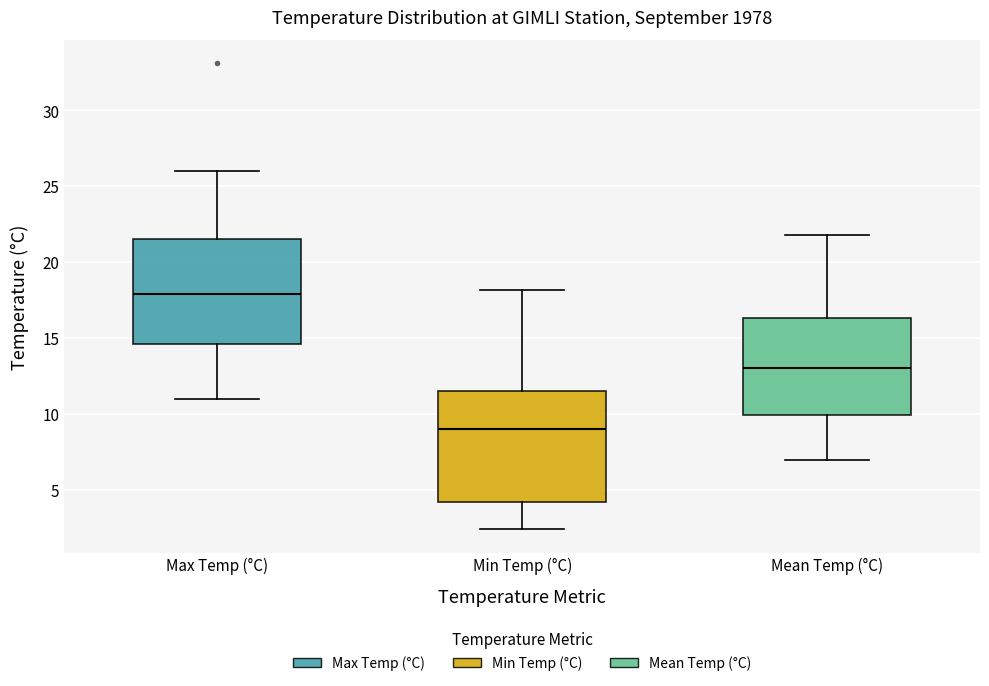

Which box's median line is the lowest?

Min Temp (°C)